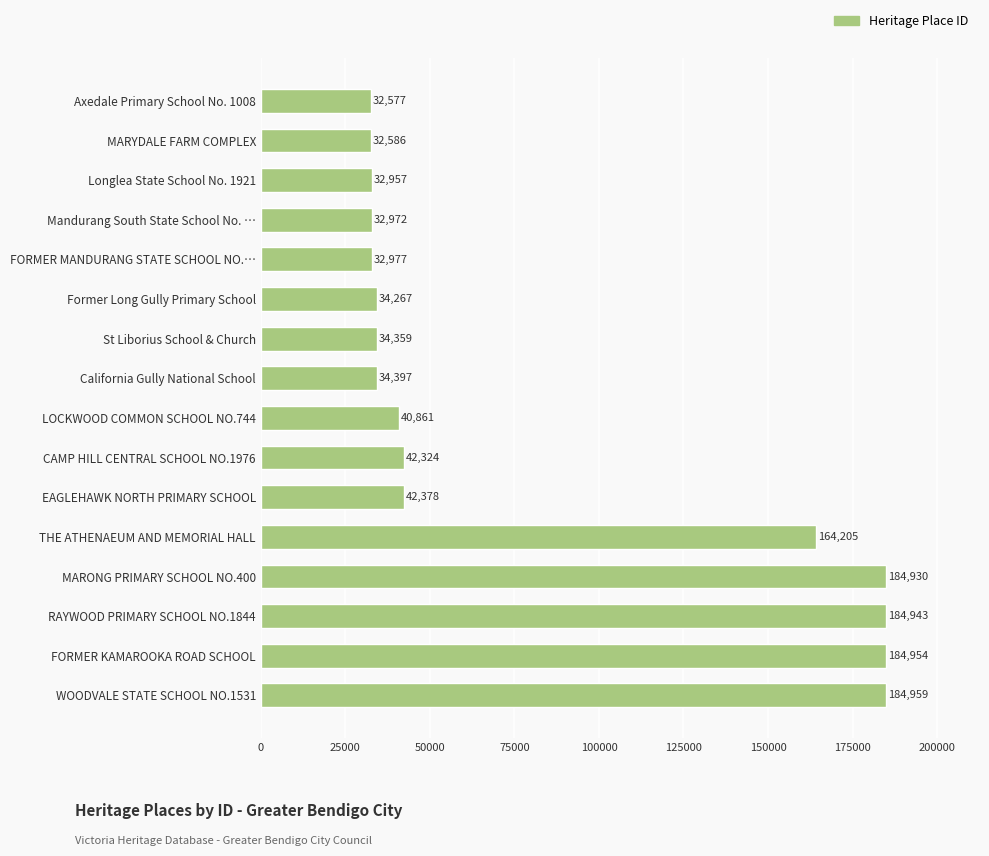

What is the change in value from Axedale Primary School No. 1008 to THE ATHENAEUM AND MEMORIAL HALL?

+131628